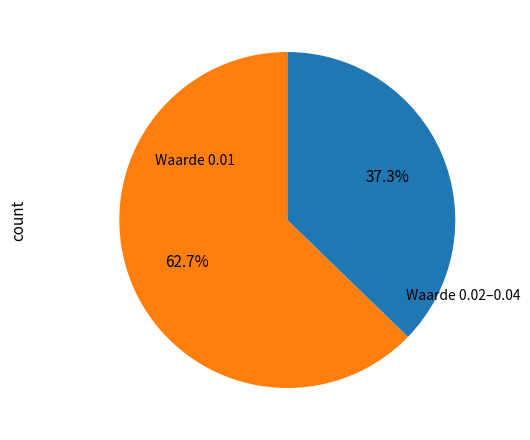

To the nearest percent, what is the difference between the largest and smallest slice percentages?

25%